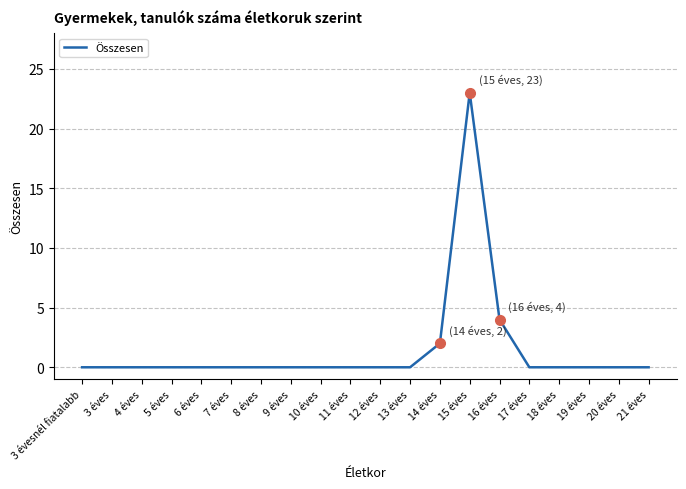

What position from the right is 11 éves?

11